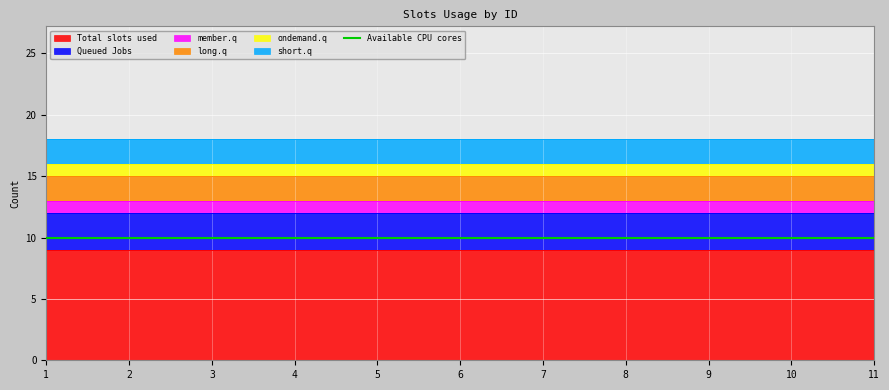

List the labels in order of long.q value, largest first.

1, 2, 3, 4, 5, 6, 7, 8, 9, 10, 11